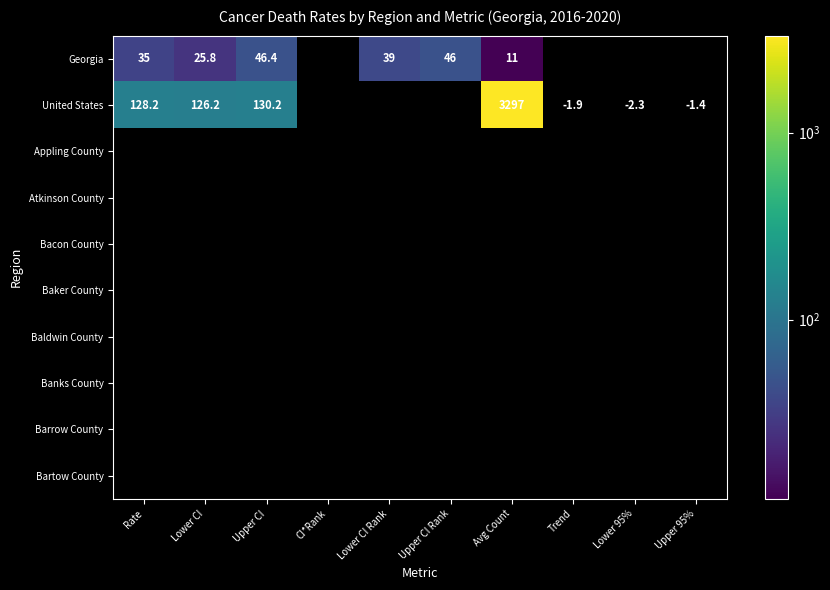

What is the minimum value shown in the chart?

-2.3